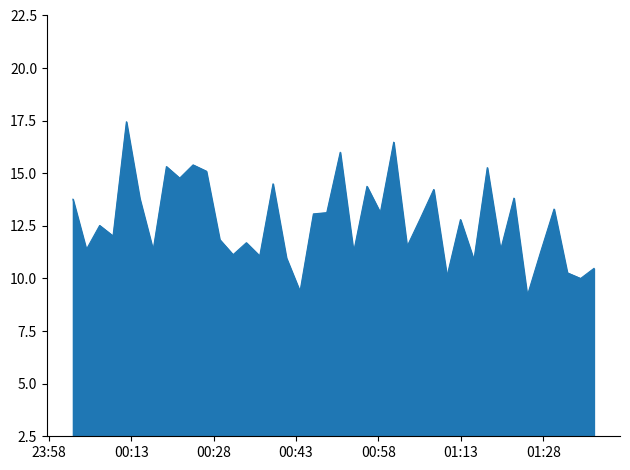

What is the smallest value displayed?

9.2